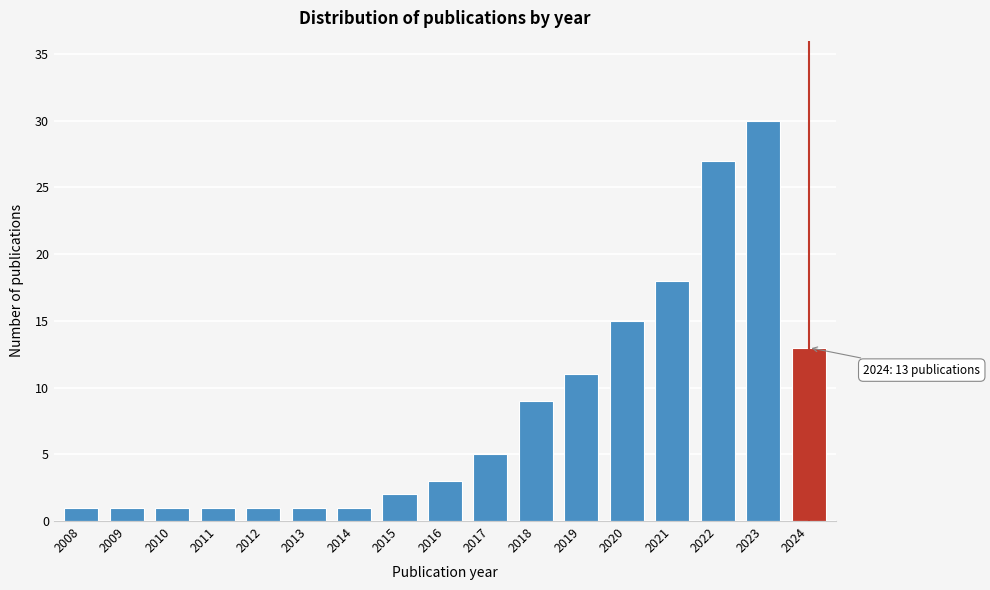

Reading right to left, transcribe all the data shown in this chart.

13	30	27	18	15	11	9	5	3	2	1	1	1	1	1	1	1